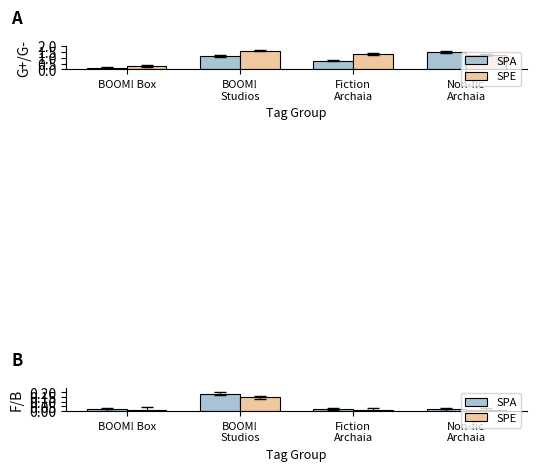

At how many categories does at least one series exceed 0?

4